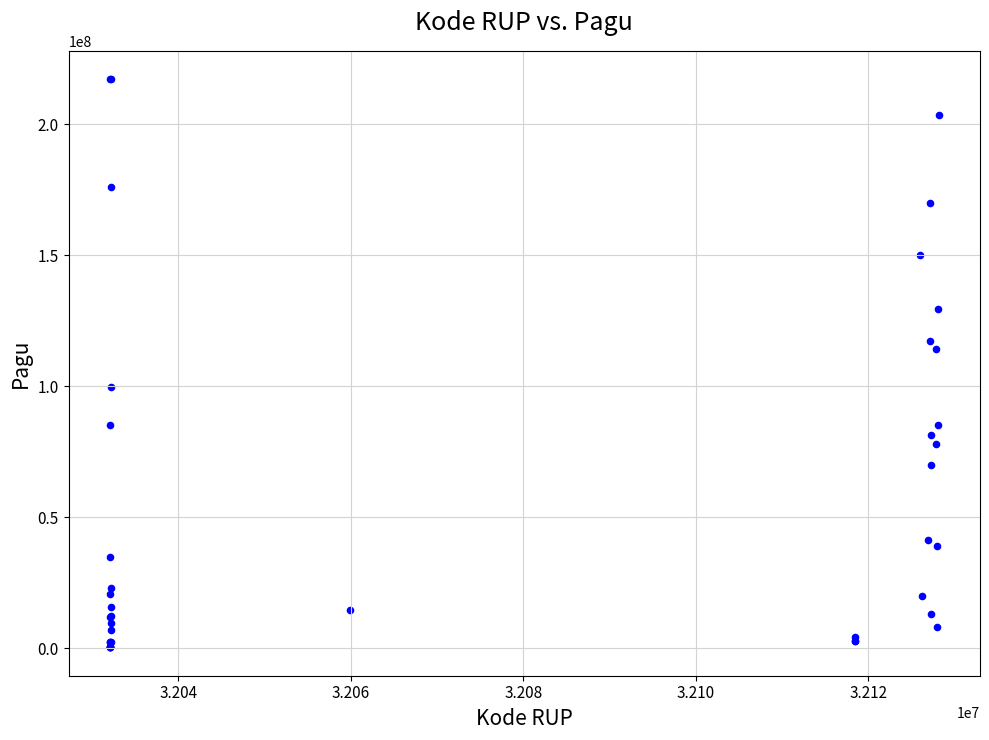

What Y value in the scatter plot is closest to 108830000?

114296000